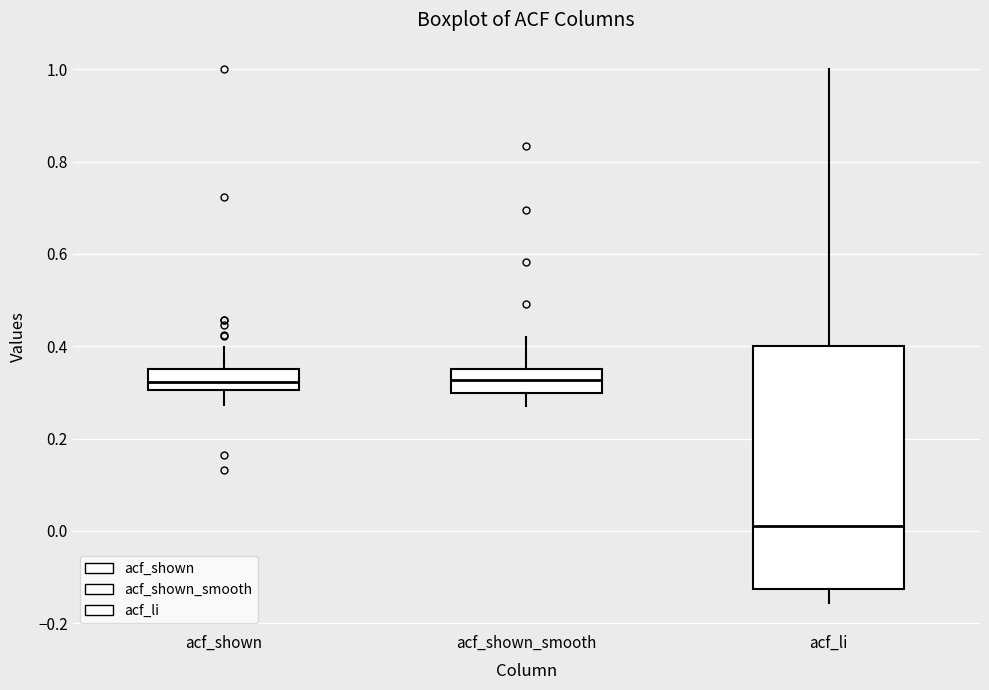

Reading left to right, transcribe this box plot: for each box, give where its median line is, the range the box spans, and where its two whiskers end, as read against the y-axis. The values are not printed on the chart, so give them approximately, as read against the axis.

acf_shown: median 0.32, box 0.30 to 0.36, whiskers 0.28 to 0.40
acf_shown_smooth: median 0.32, box 0.30 to 0.36, whiskers 0.28 to 0.42
acf_li: median 0.02, box -0.12 to 0.40, whiskers -0.16 to 1.00